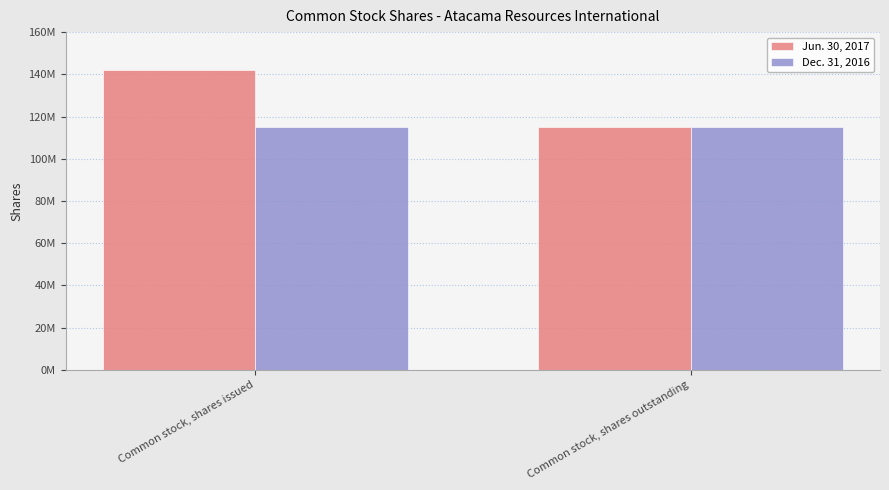

What are all the series names shown in the legend?

Jun. 30, 2017, Dec. 31, 2016